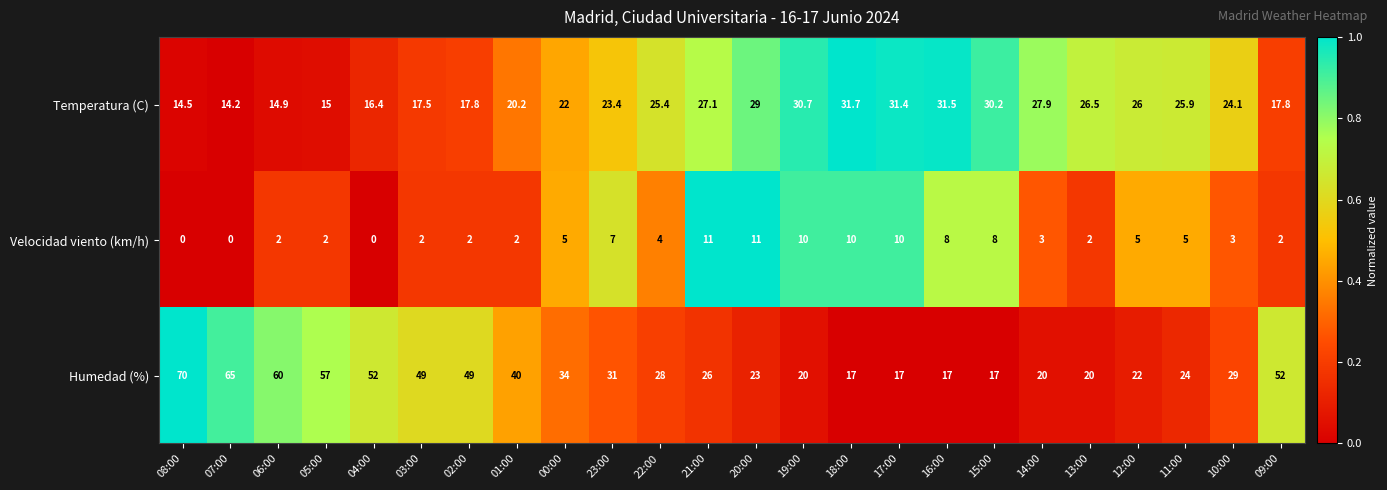

What is the spread (max minus min) of values at 10:00?

26.0